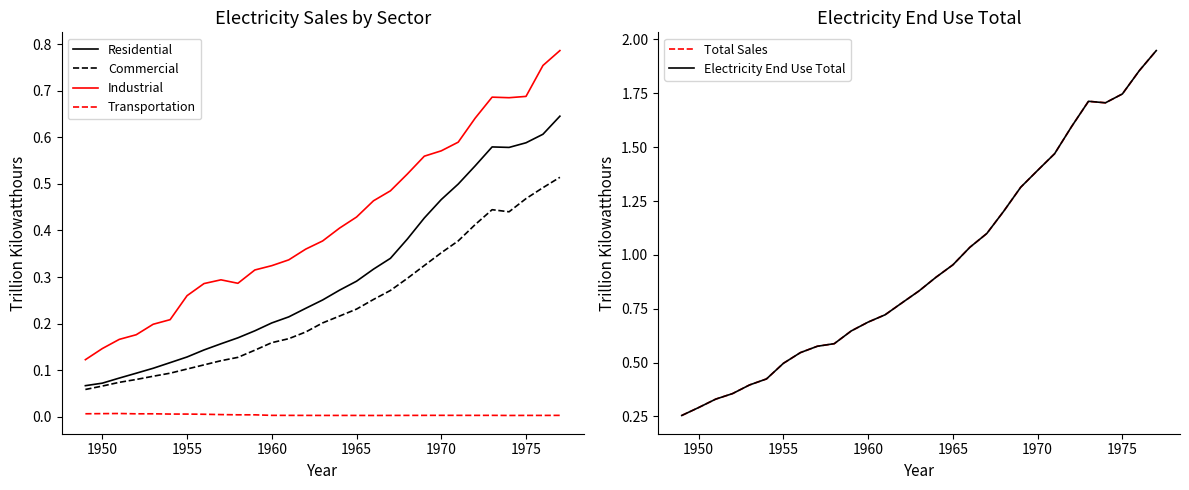

True or false: Industrial and Electricity End Use Total cross at least once.

False